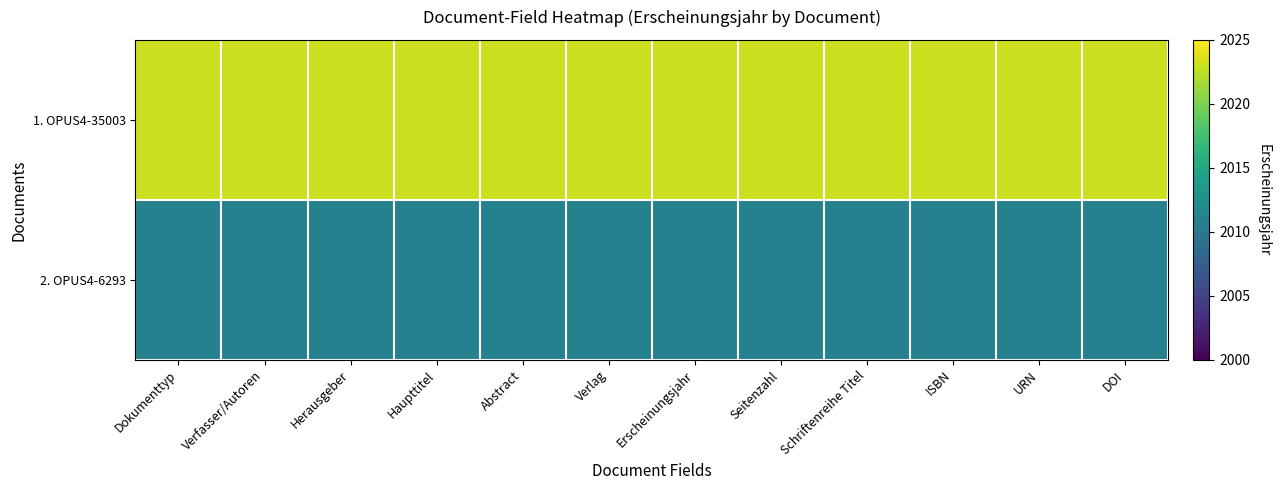

List the series in order of their overall mean, lowest first.

2. OPUS4-6293, 1. OPUS4-35003